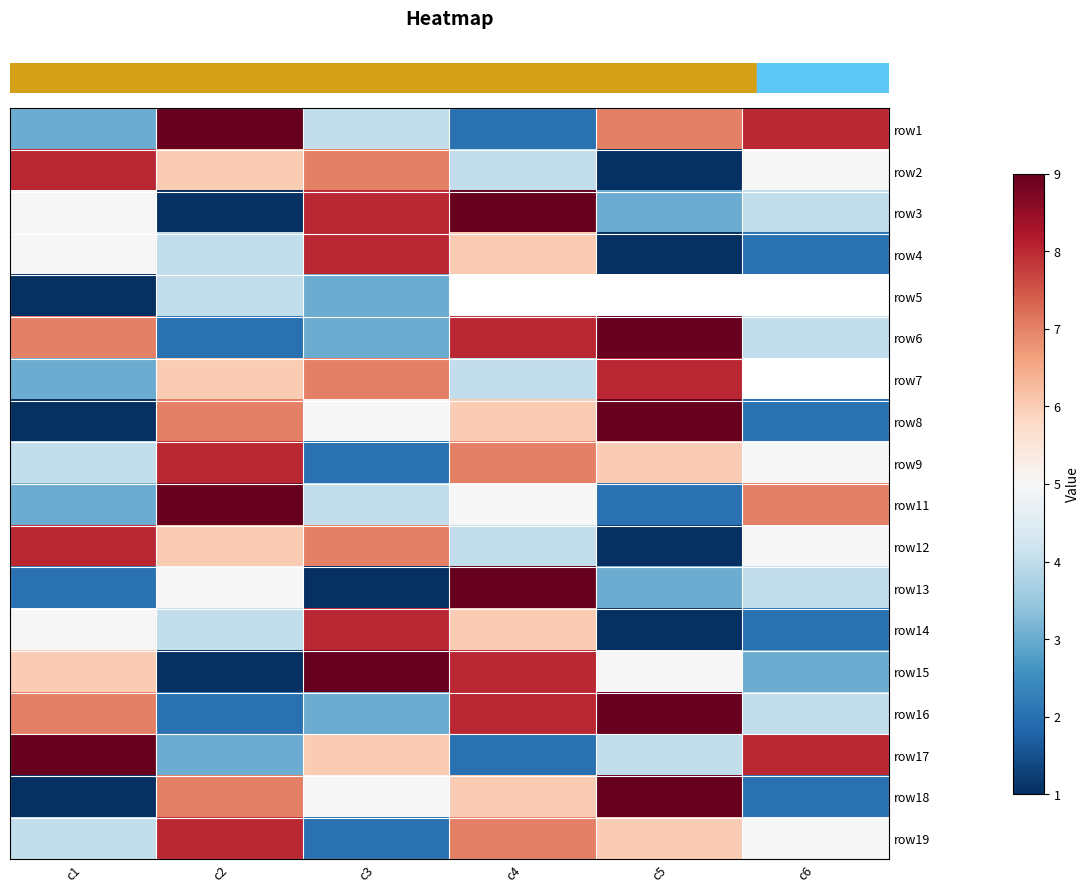

At which category is the sum across all series the highest?

c2